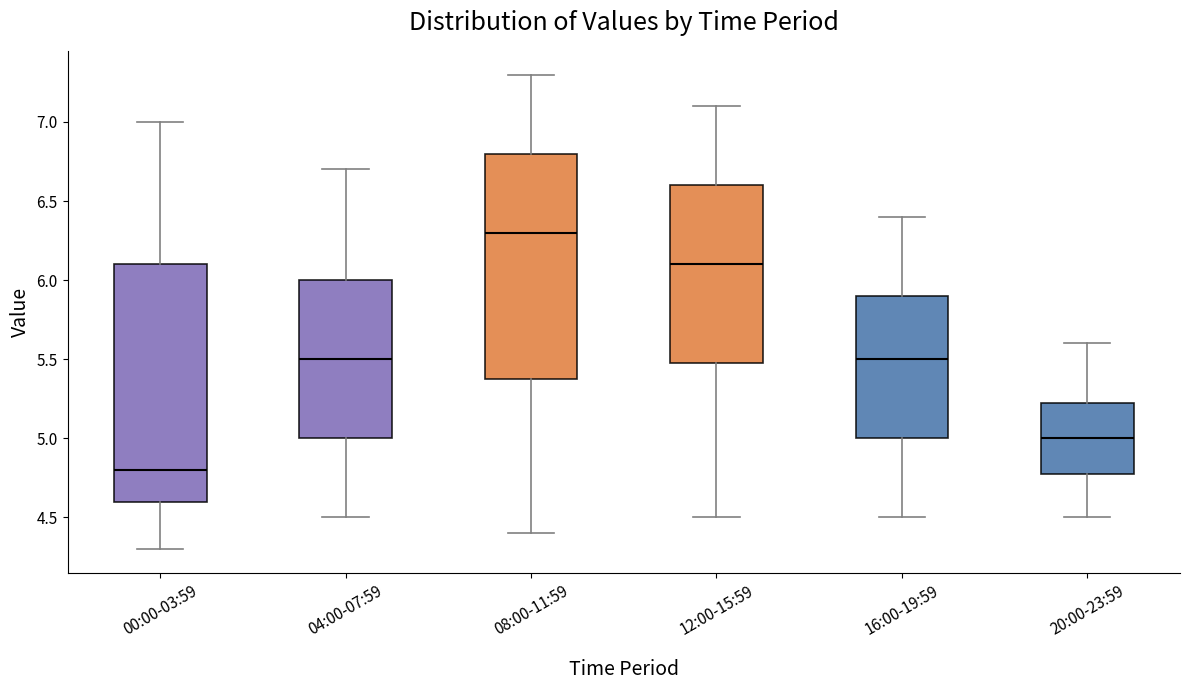

Which box has the lowest median line?

00:00-03:59